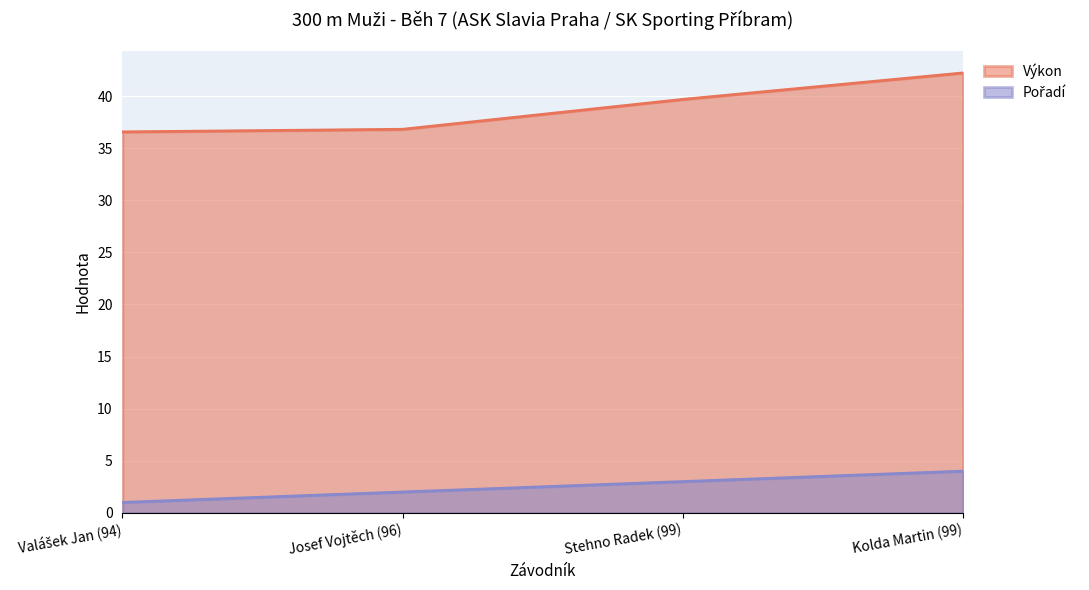

How many data points in Výkon are less than 39?

2